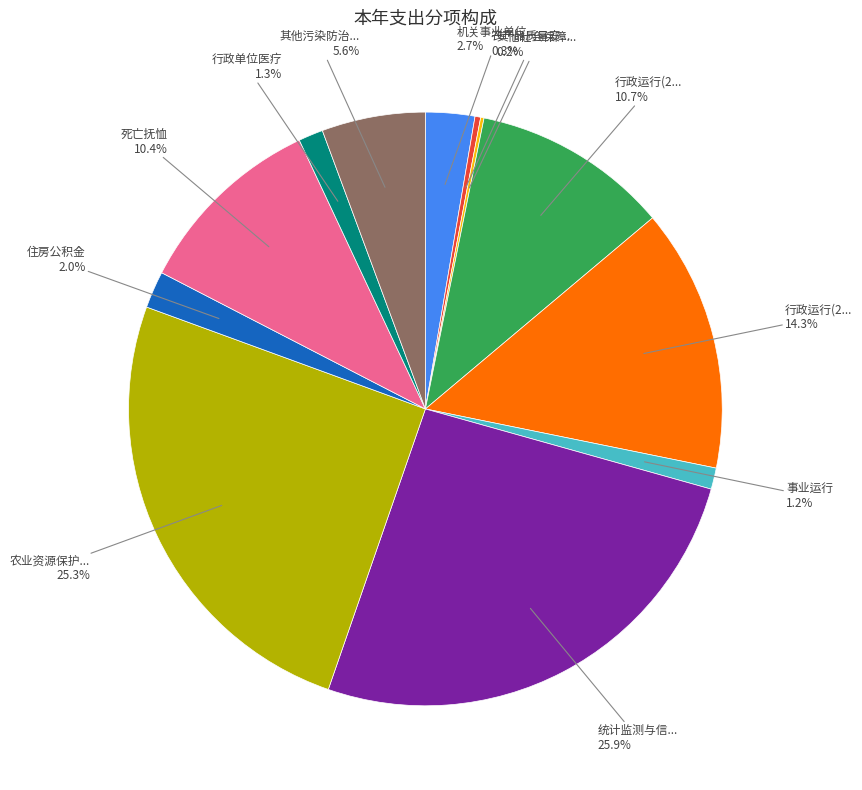

Is there a majority slice in this chart?

No